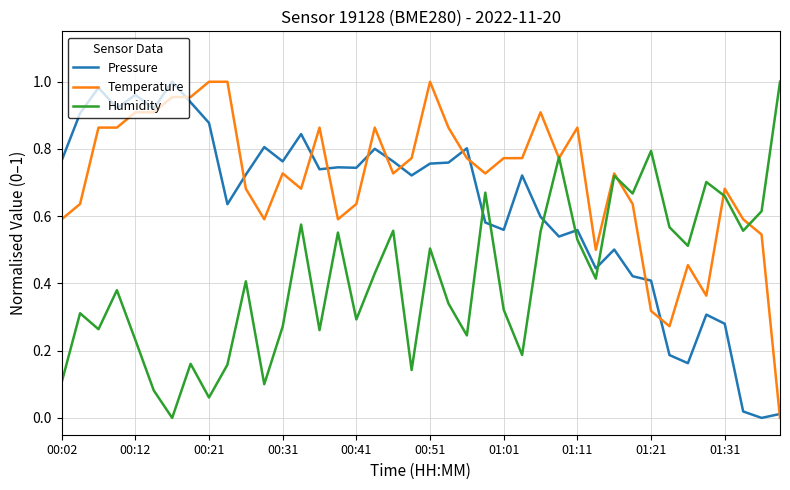

Which series has the largest total across all categories?

Temperature